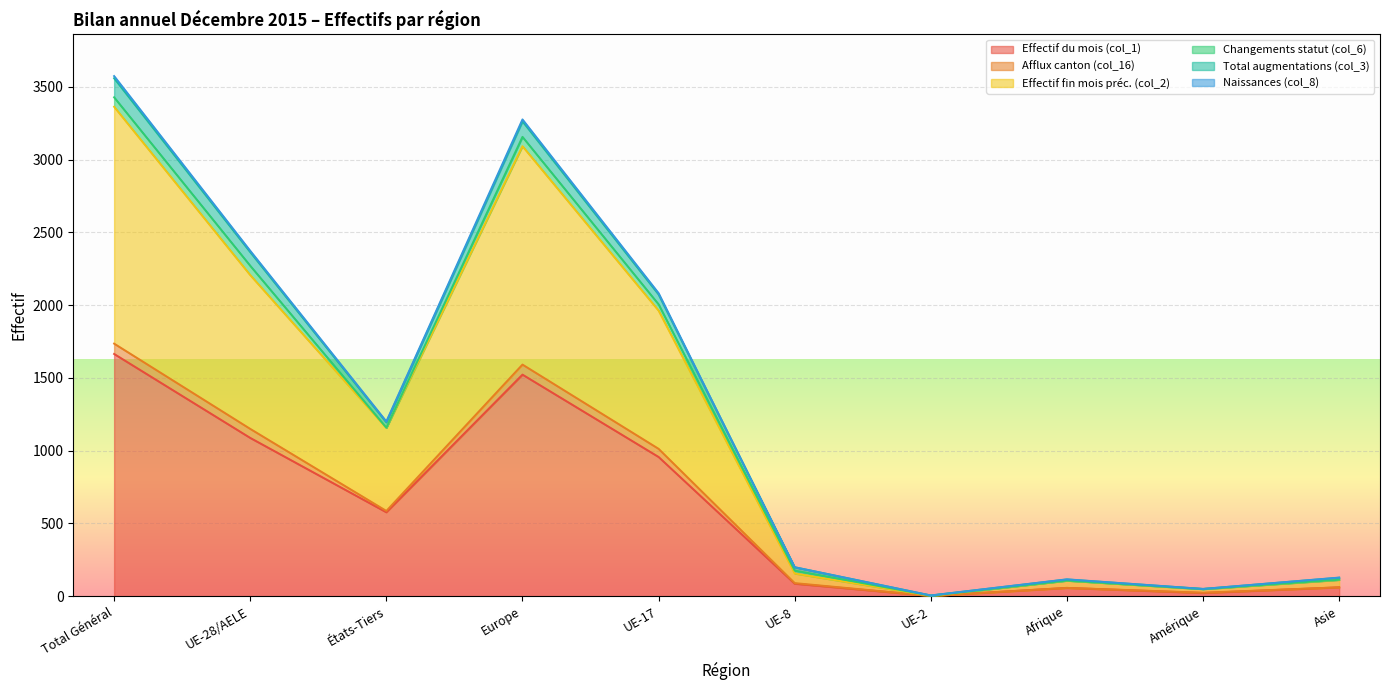

Does the chart display data point markers on the line(s)?

No